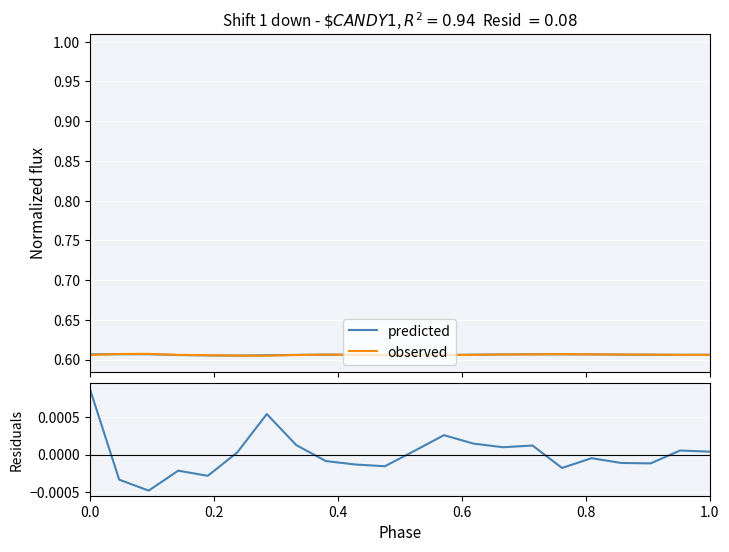

Is the value of predicted at 0.0 greater than the value of residuals at 1.0?

Yes